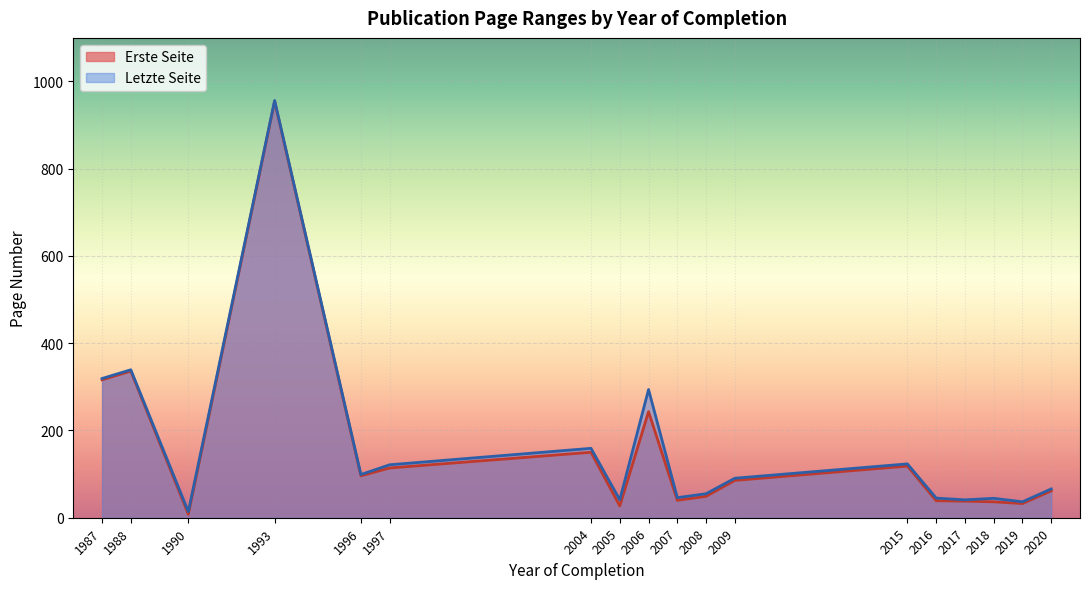

Where is the first local minimum for Erste Seite?

1990